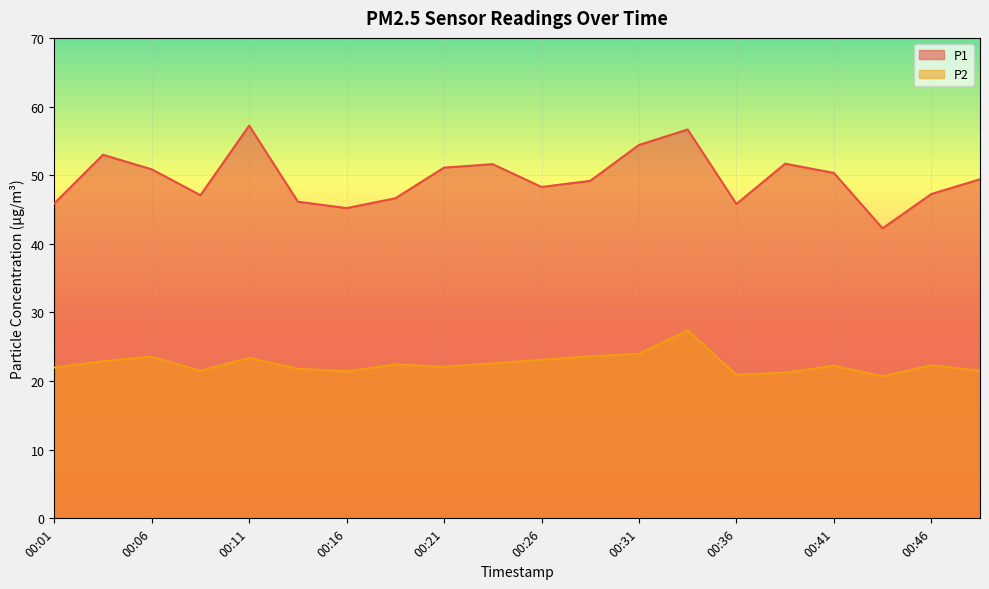

What is the spread (max minus min) of values at 00:41?

28.1